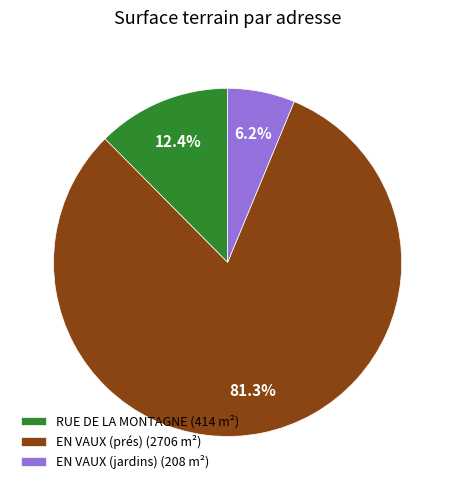

How much of the chart is everything except RUE DE LA MONTAGNE?

87.6%